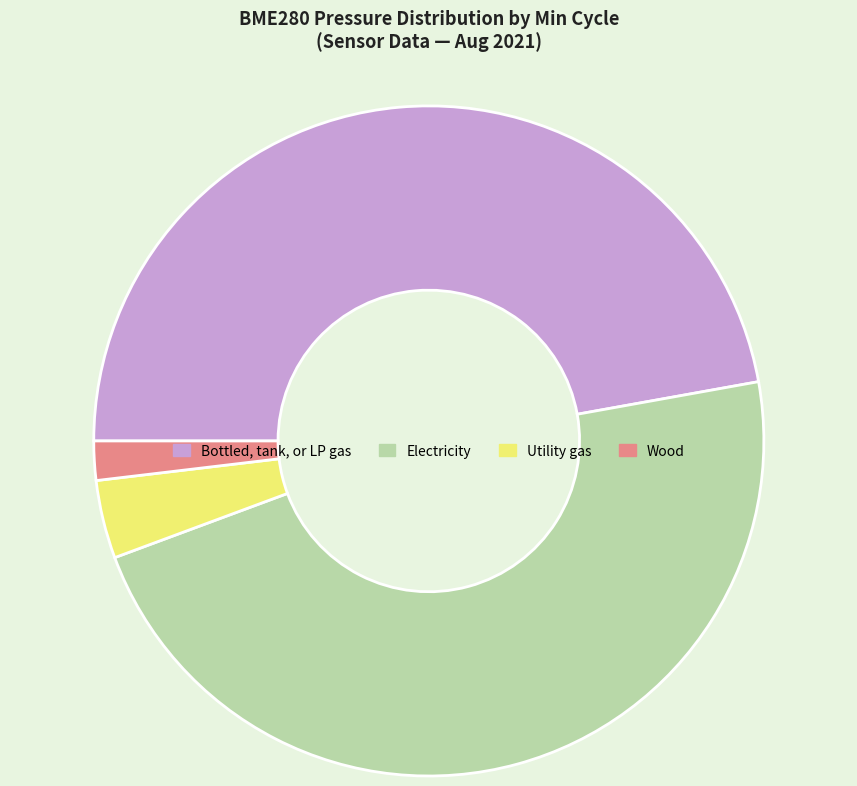

Does Wood account for over 50% of the chart?

No